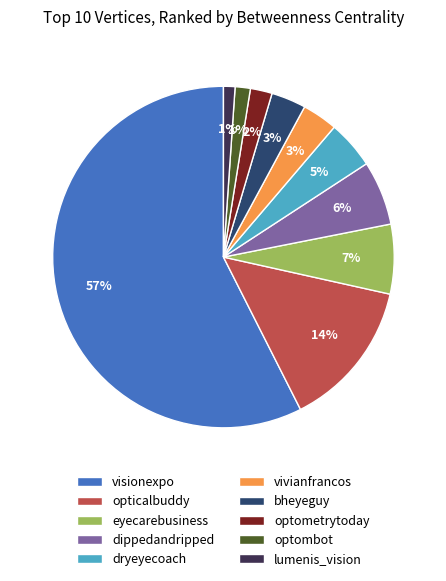

Which category has the biggest portion of the pie?

visionexpo